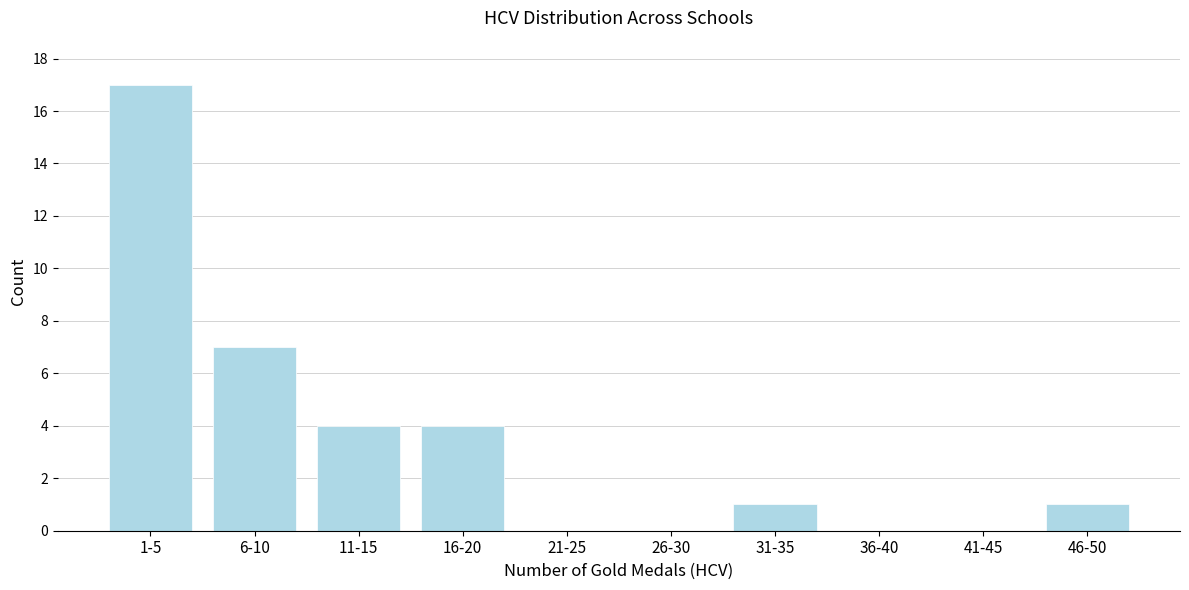

Reading left to right, what are all the values shown in this chart?

1-5=17	6-10=7	11-15=4	16-20=4	21-25=0	26-30=0	31-35=1	36-40=0	41-45=0	46-50=1